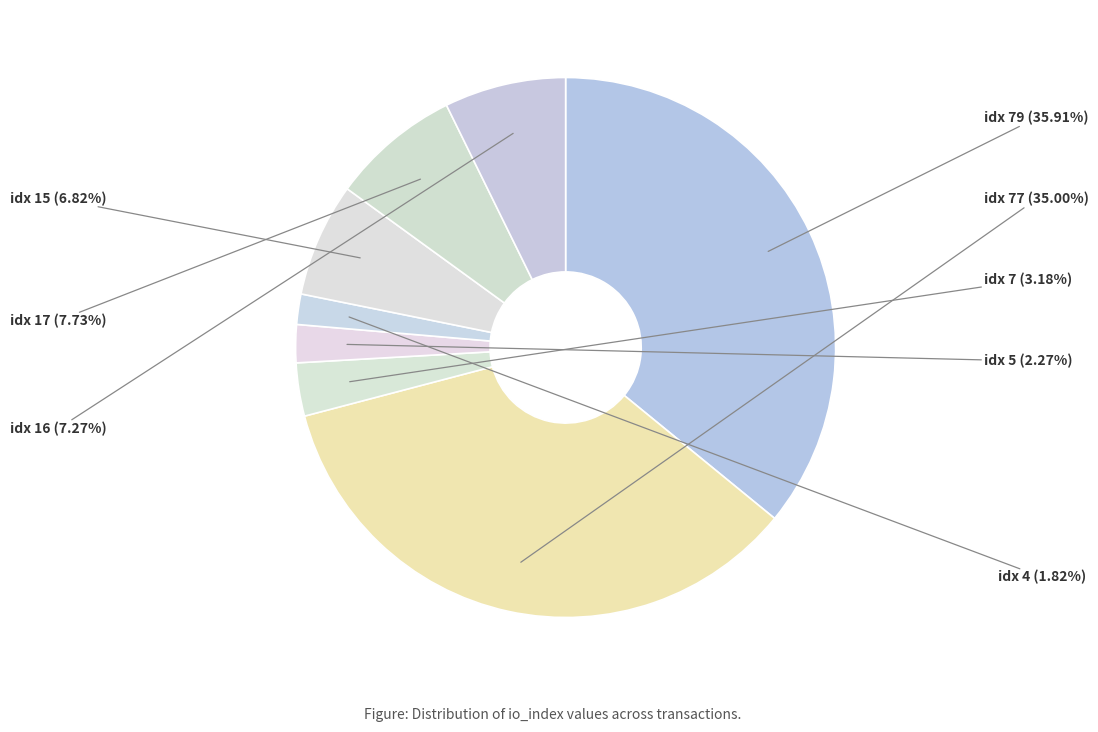

Which category has the smallest portion of the pie?

io_index=4